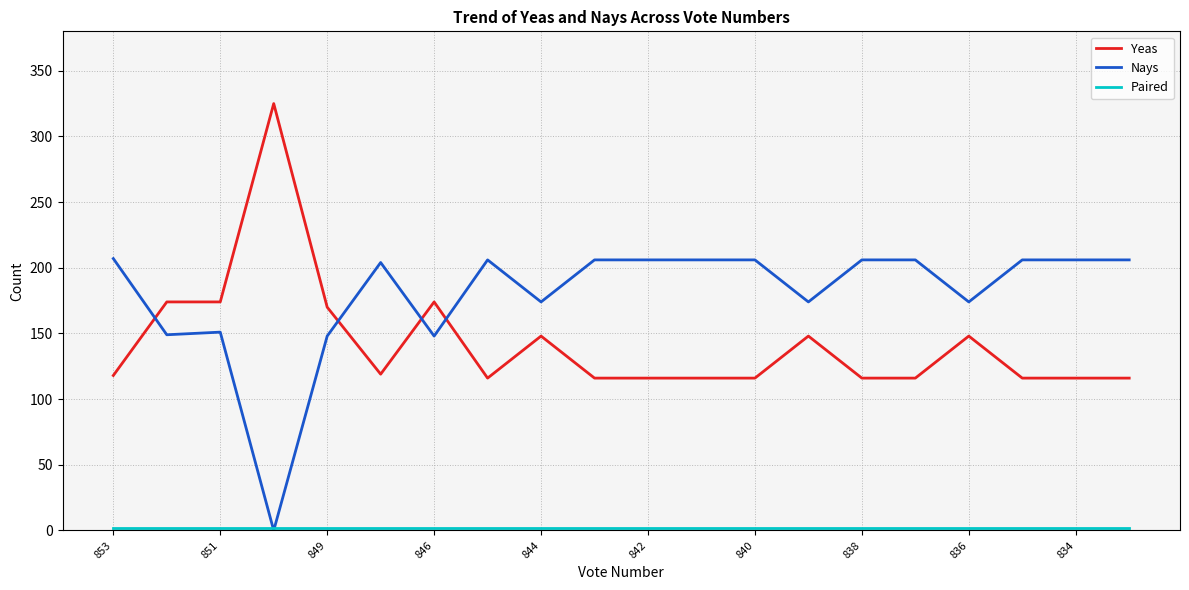

Which series has the largest total across all categories?

Nays